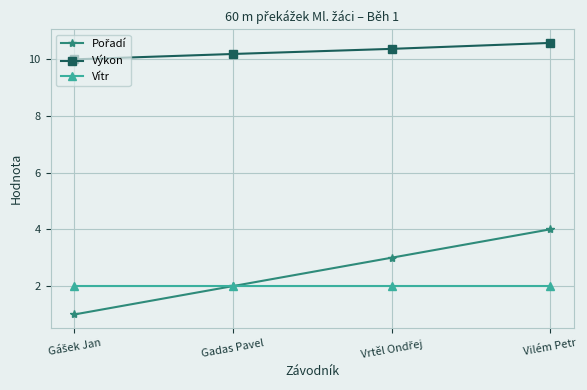

At how many categories does at least one series exceed 6?

4